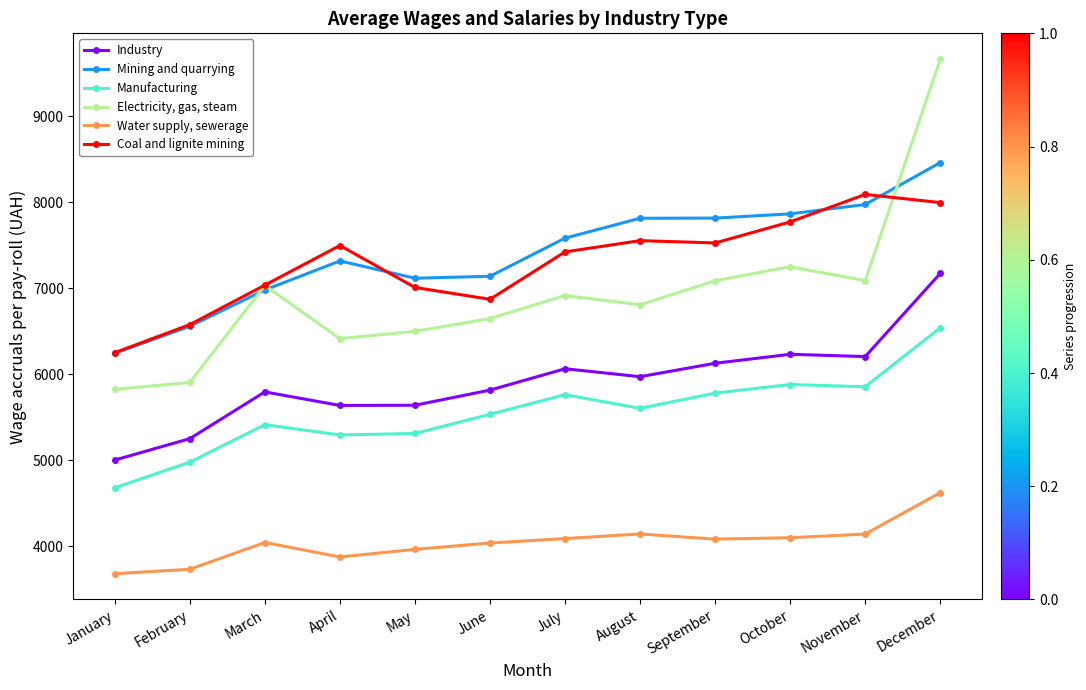

Rank the series at September from lowest to highest value.

Water supply, sewerage, Manufacturing, Industry, Electricity, gas, steam, Coal and lignite mining, Mining and quarrying